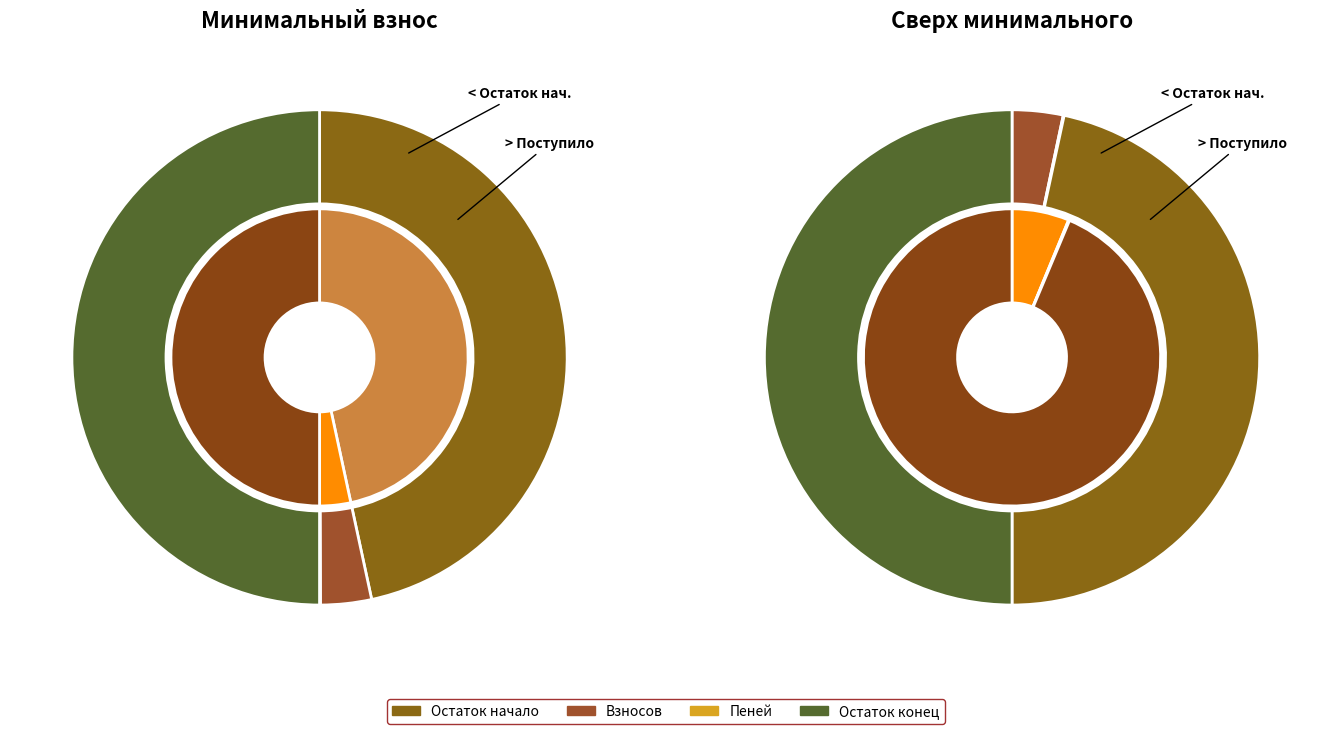

Which category has the biggest portion of the pie?

Остаток на начало